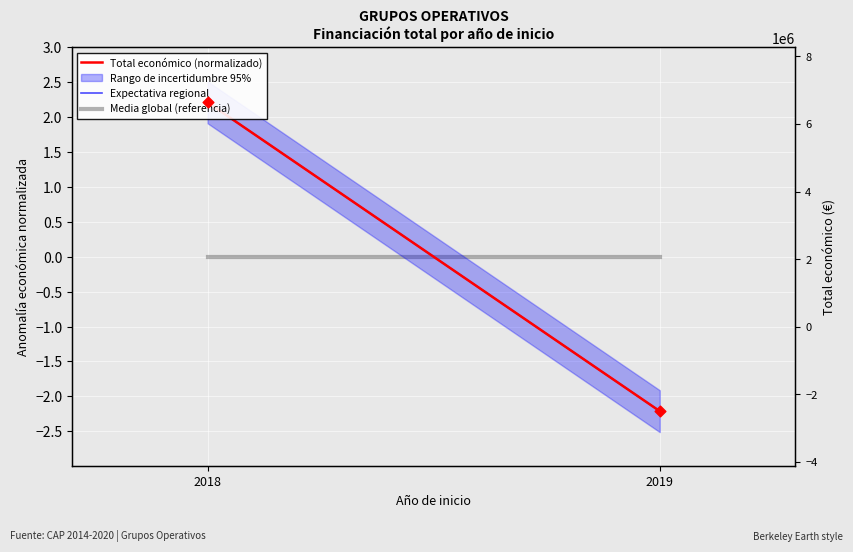

Is the value of Total económico (normalizado) at 2019 greater than the value of Media global (referencia) at 2018?

No